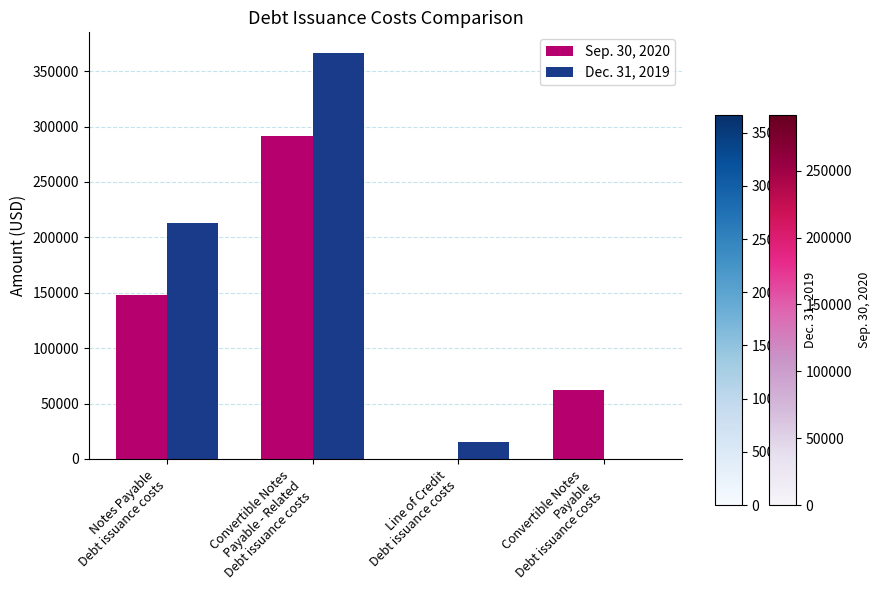

Which series changed the most between Convertible Notes
Payable - Related
Debt issuance costs and Convertible Notes
Payable
Debt issuance costs?

Dec. 31, 2019